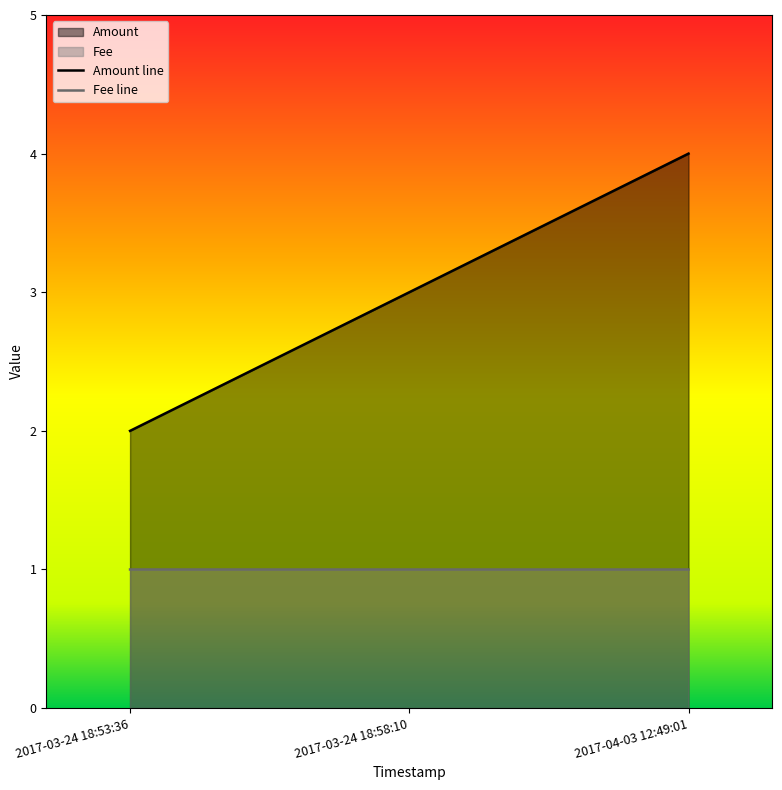

Count the Fee values in the range 1 to 2.

3